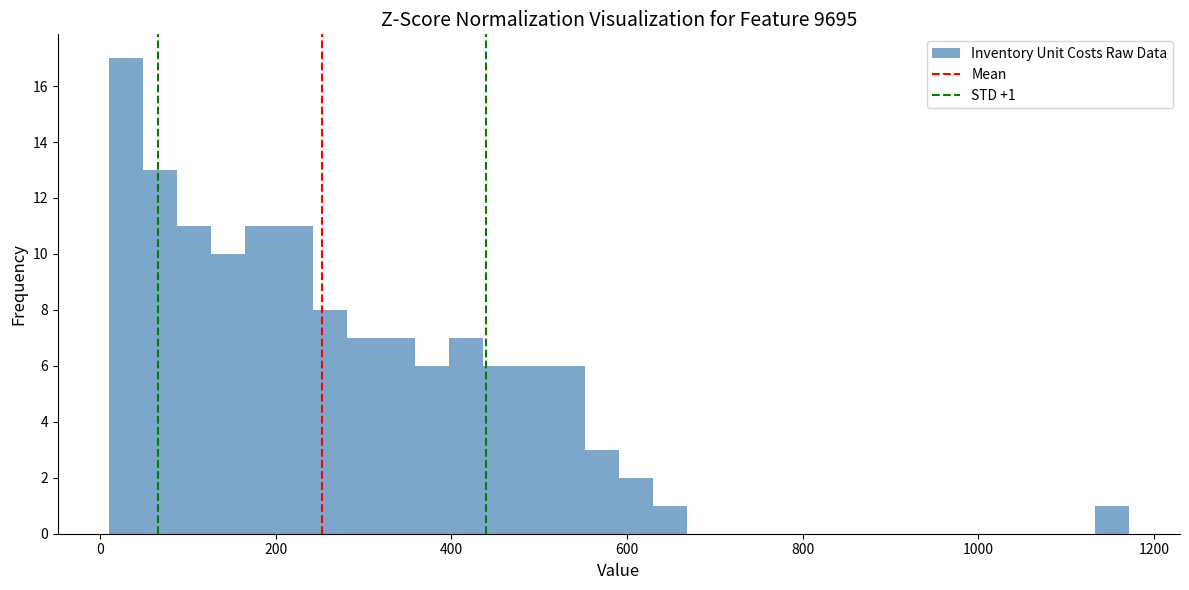

Around what value on the x-axis is the tallest bar? Give the approximate position of its centre, as read against the axis.

20